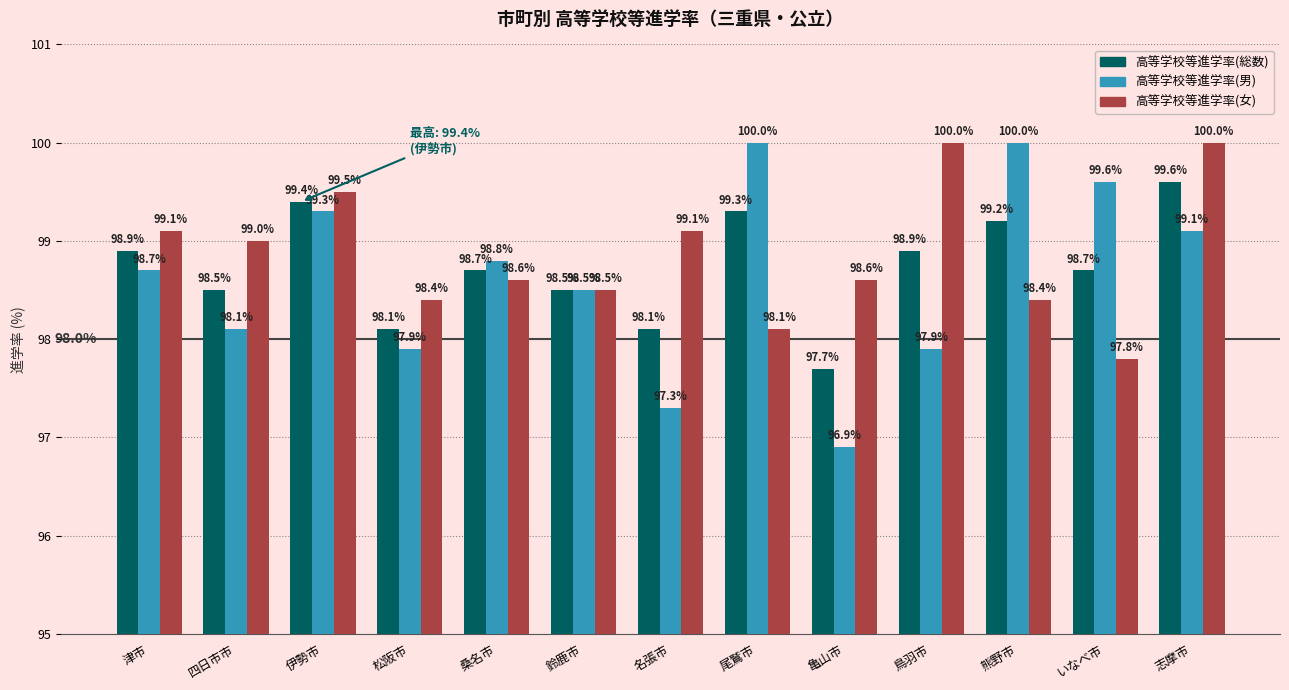

Reading right to left, what are all the values shown in this chart?

高等学校等進学率(総数): 志摩市=99.6	いなべ市=98.7	熊野市=99.2	鳥羽市=98.9	亀山市=97.7	尾鷲市=99.3	名張市=98.1	鈴鹿市=98.5	桑名市=98.7	松阪市=98.1	伊勢市=99.4	四日市市=98.5	津市=98.9
高等学校等進学率(男): 志摩市=99.1	いなべ市=99.6	熊野市=100.0	鳥羽市=97.9	亀山市=96.9	尾鷲市=100.0	名張市=97.3	鈴鹿市=98.5	桑名市=98.8	松阪市=97.9	伊勢市=99.3	四日市市=98.1	津市=98.7
高等学校等進学率(女): 志摩市=100.0	いなべ市=97.8	熊野市=98.4	鳥羽市=100.0	亀山市=98.6	尾鷲市=98.1	名張市=99.1	鈴鹿市=98.5	桑名市=98.6	松阪市=98.4	伊勢市=99.5	四日市市=99.0	津市=99.1